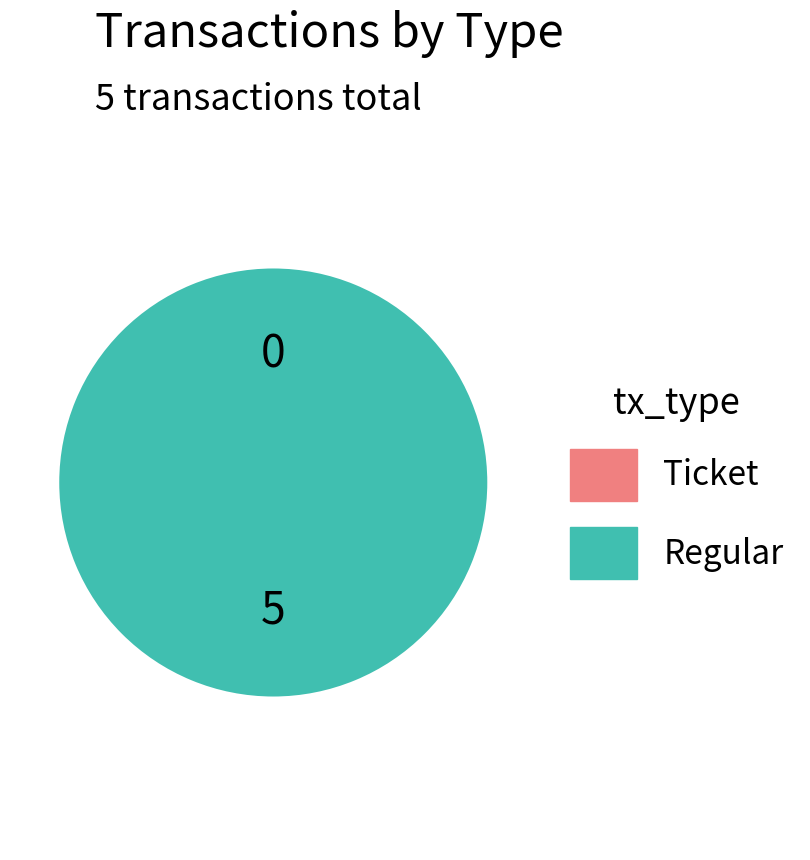

The Ticket slice represents 1% of the pie. True or false?

False